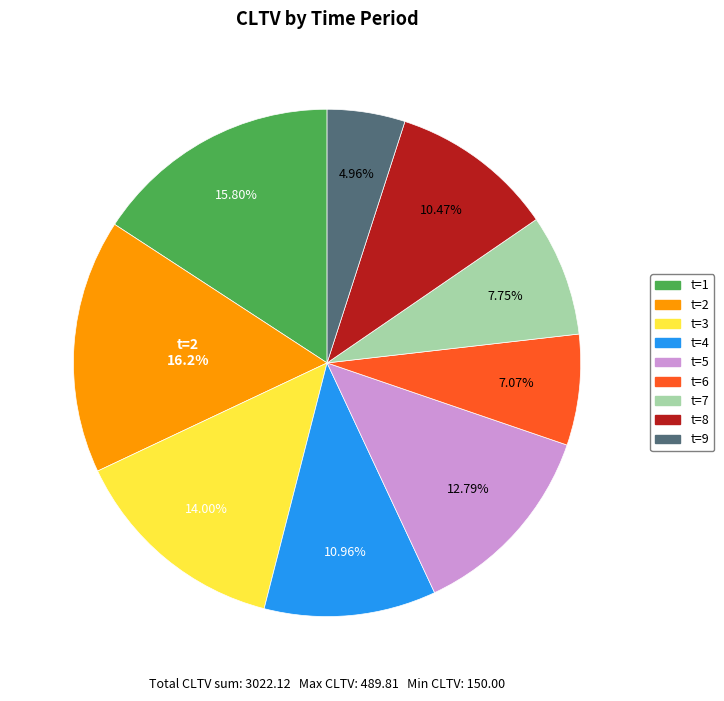

To the nearest percent, what portion does t=4 represent?

11%